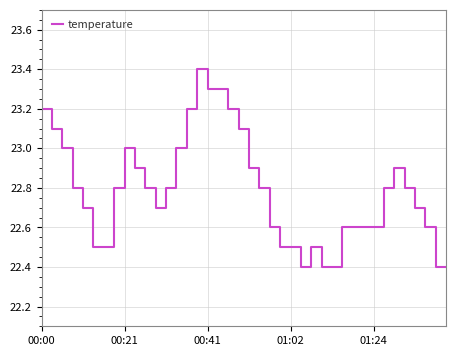

How many lines are shown in the chart?

1